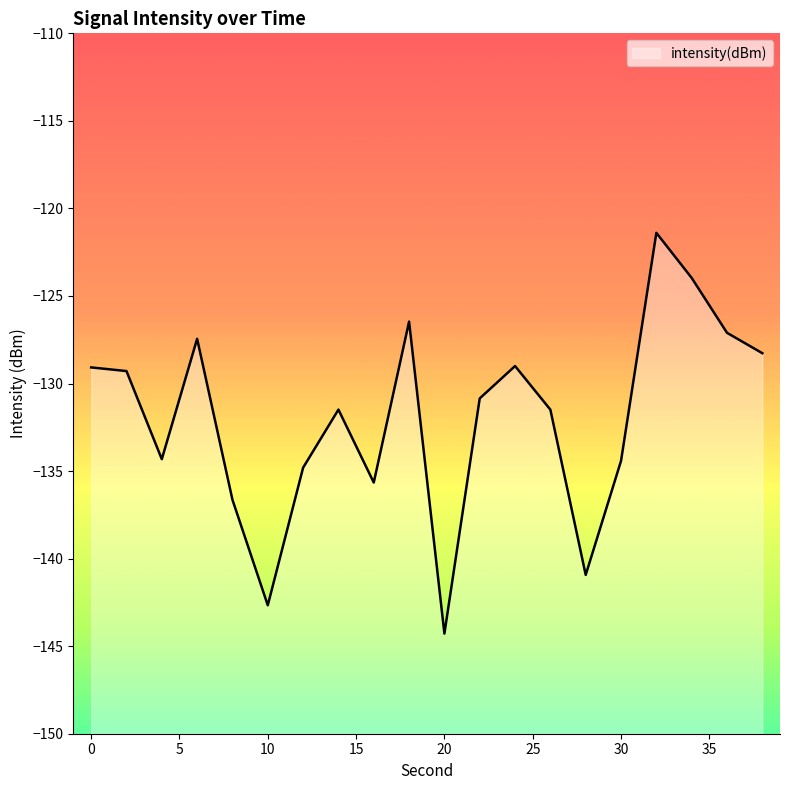

What is the smallest value displayed?

-144.3